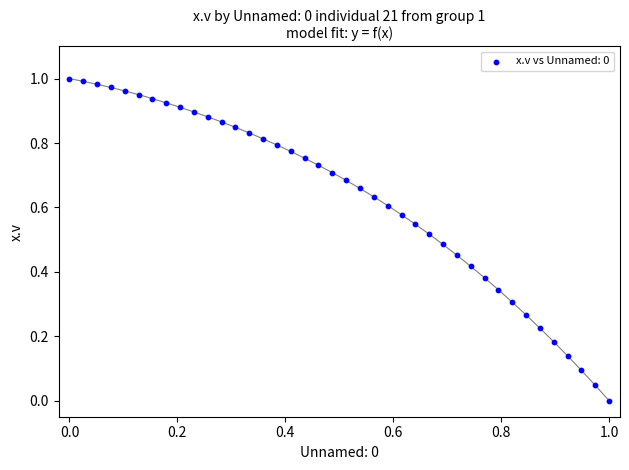

How many points are shown in the scatter plot?

40